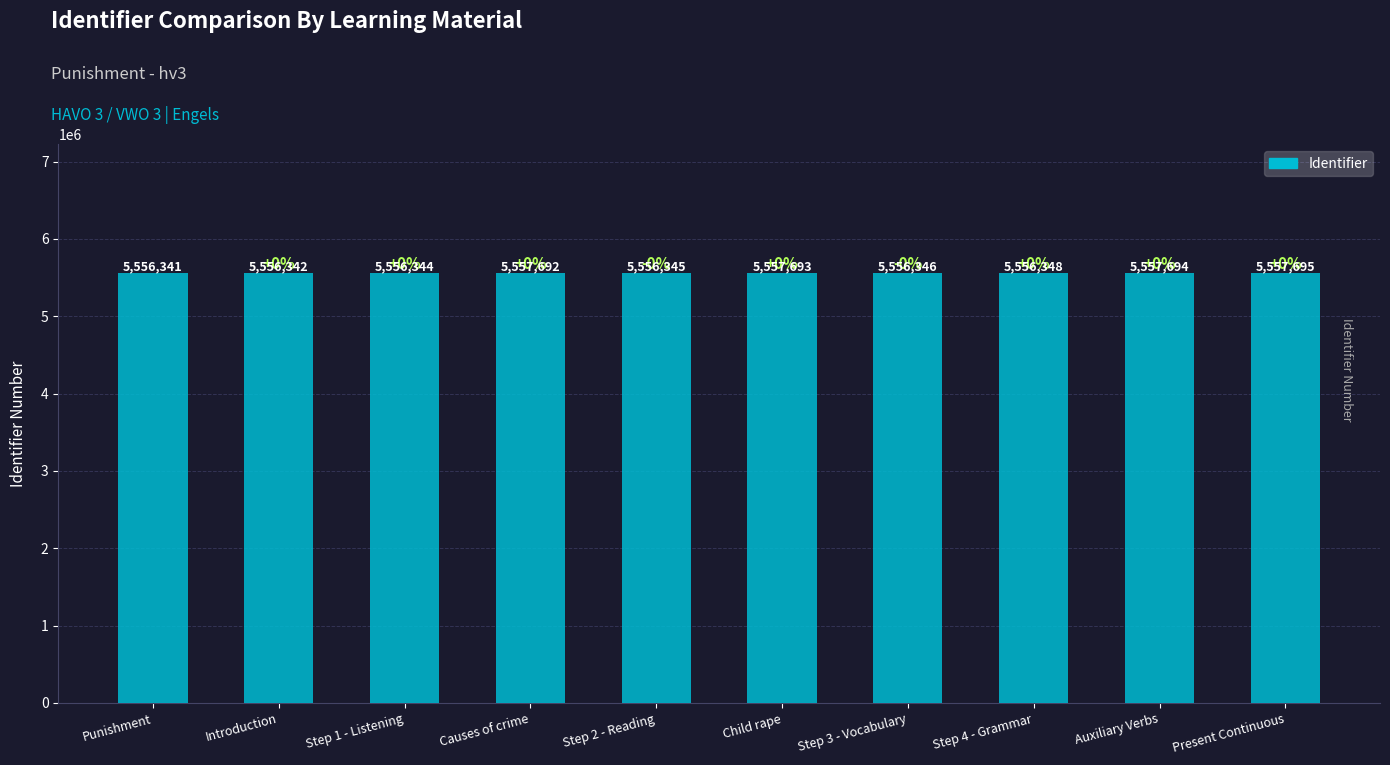

What is the difference between the values at Step 1 - Listening and Step 3 - Vocabulary?

2